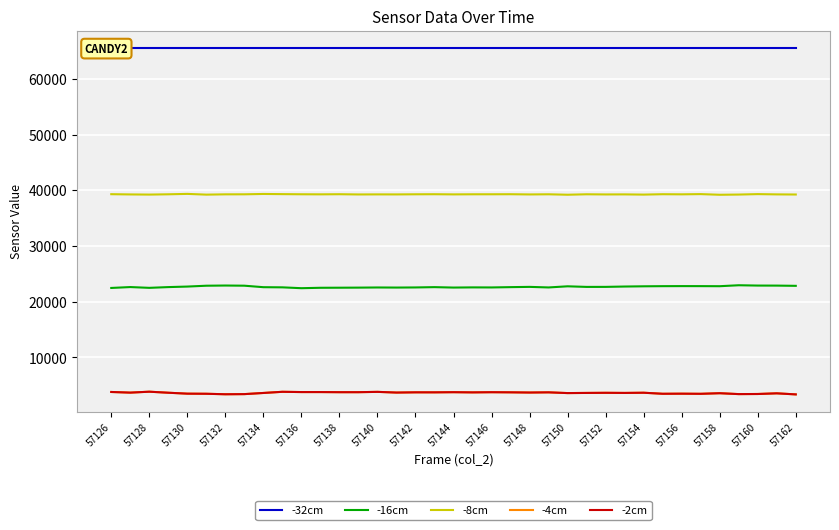

True or false: -16cm and -32cm intersect in this chart.

False